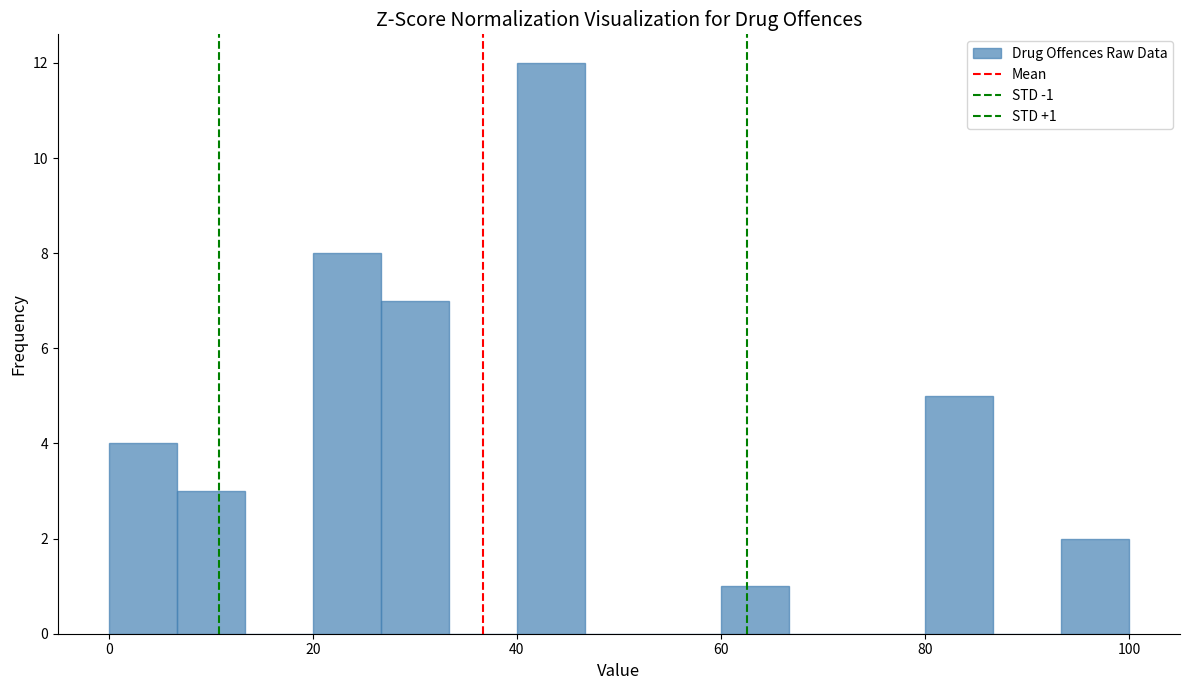

Read against the x-axis, roughly where is the centre of the tallest bar?

44